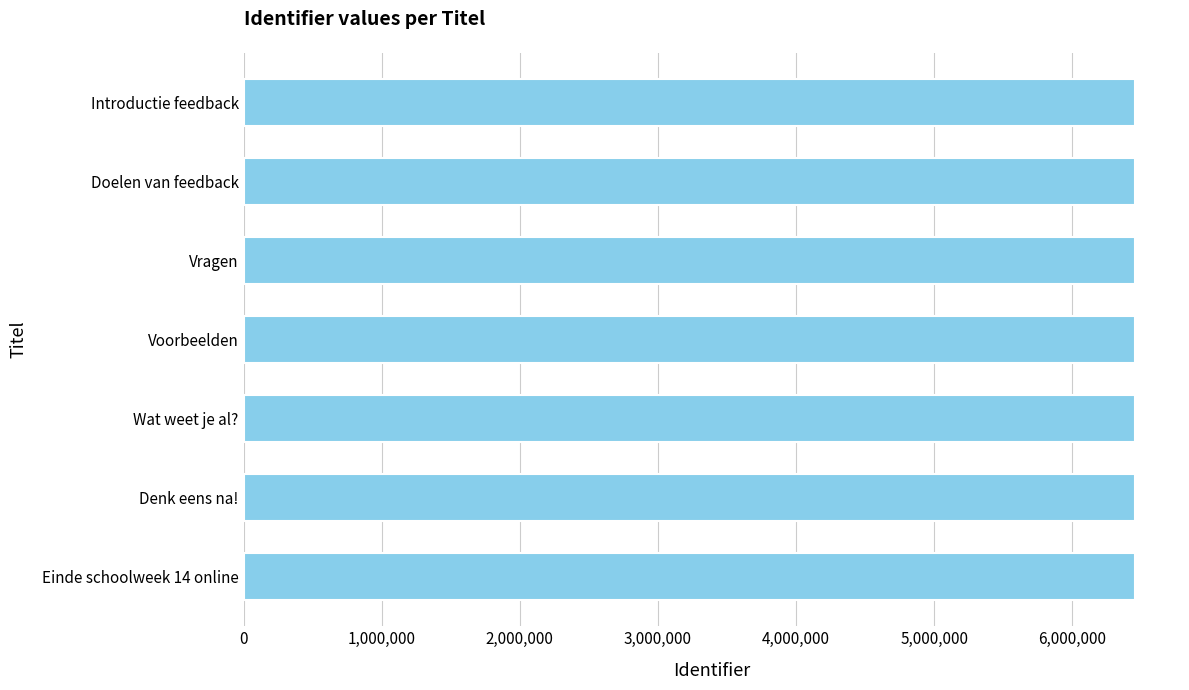

What is the sum of all values?

45191572